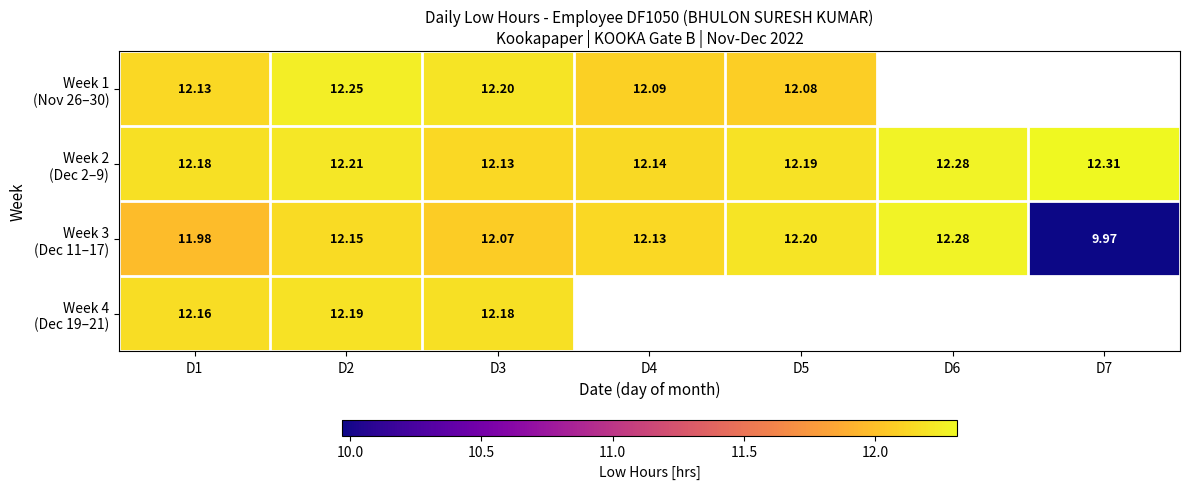

Which series has the largest range (max minus min)?

Week 3 (Dec 11–17)